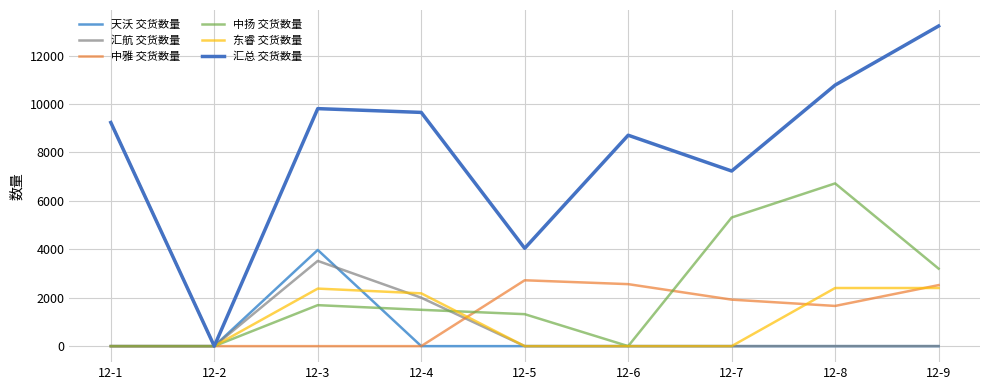

List the labels in order of 汇总 交货数量 value, largest first.

12-9, 12-8, 12-3, 12-4, 12-1, 12-6, 12-7, 12-5, 12-2